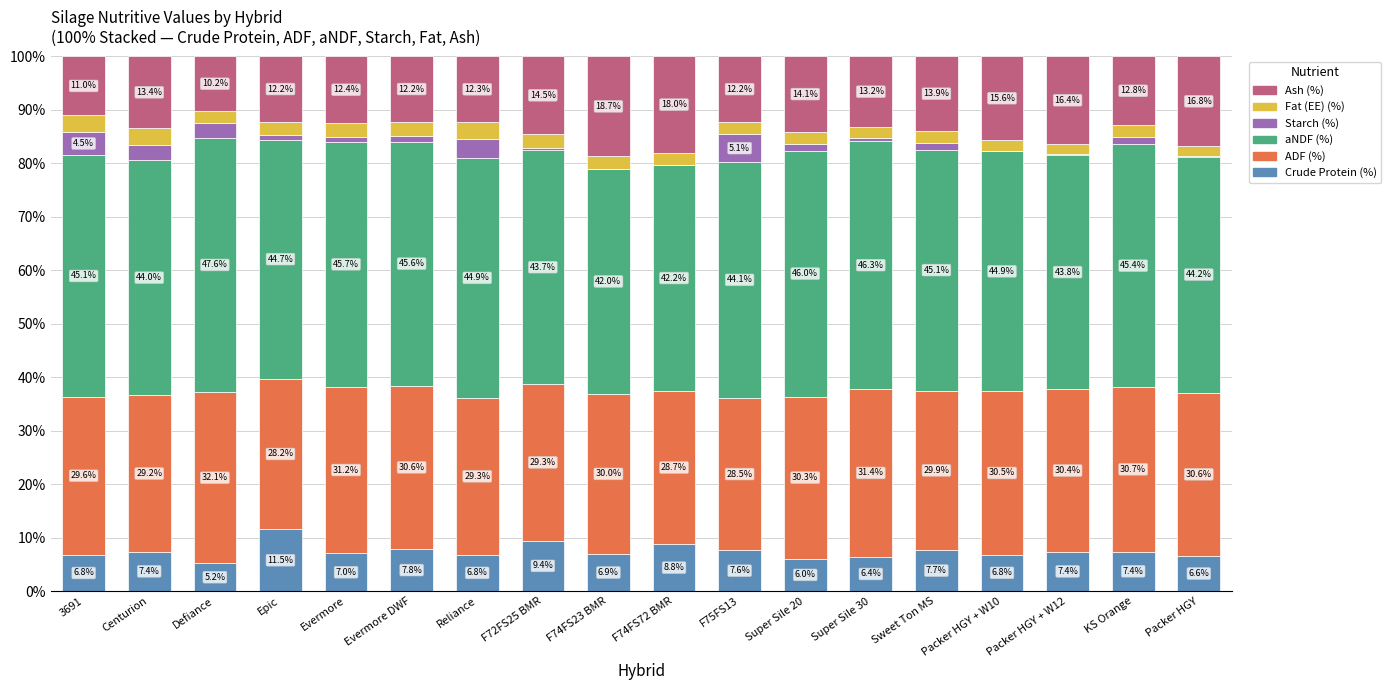

What are all the series names shown in the legend?

Ash (%), Fat (EE) (%), Starch (%), aNDF (%), ADF (%), Crude Protein (%)